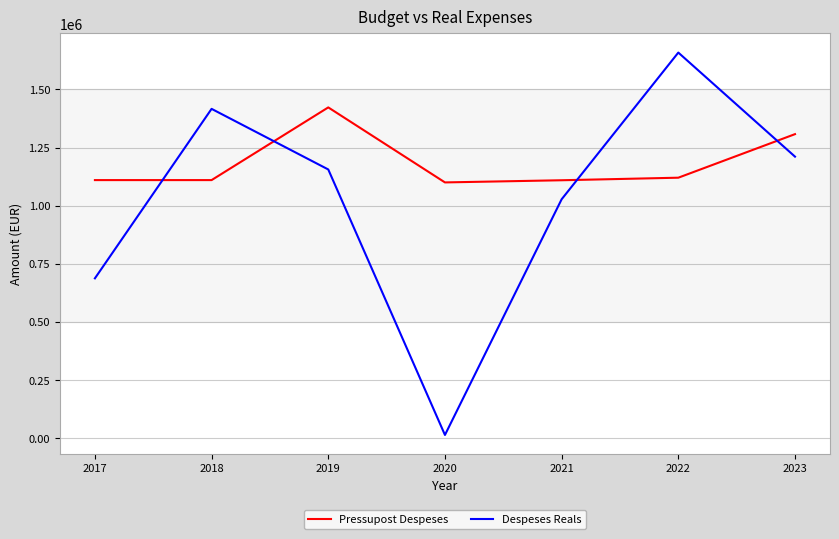

Rank the series by their average value, from lowest to highest.

Despeses Reals, Pressupost Despeses